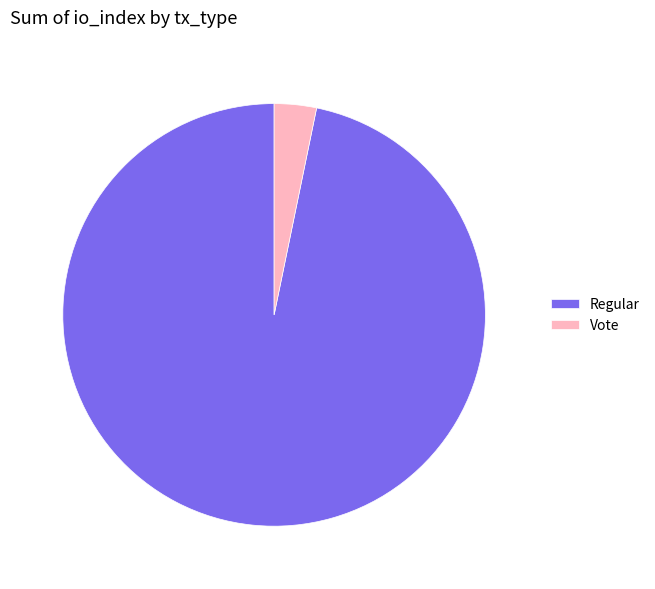

Which slice is the largest?

Regular